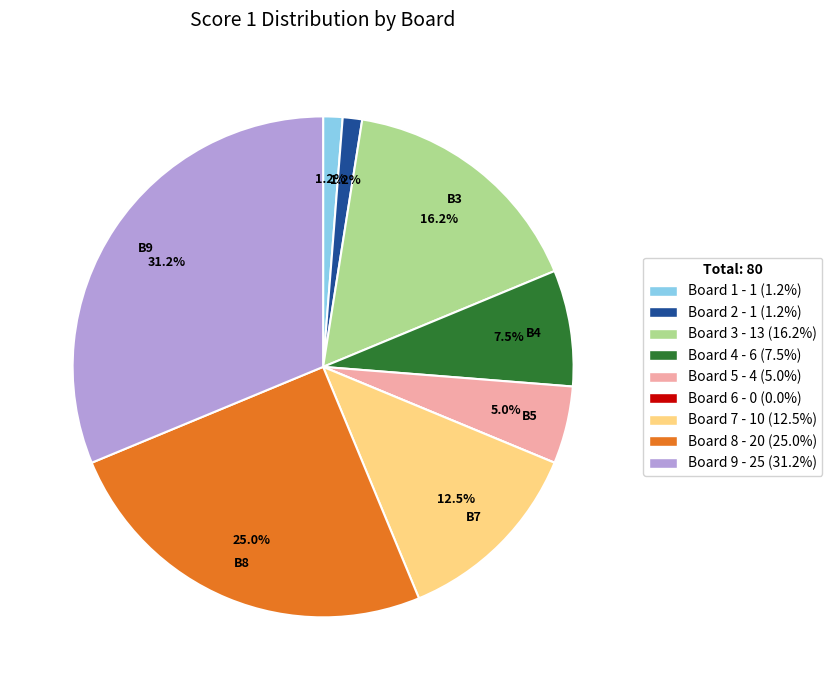

True or false: Board 3 accounts for 2% of the total.

False